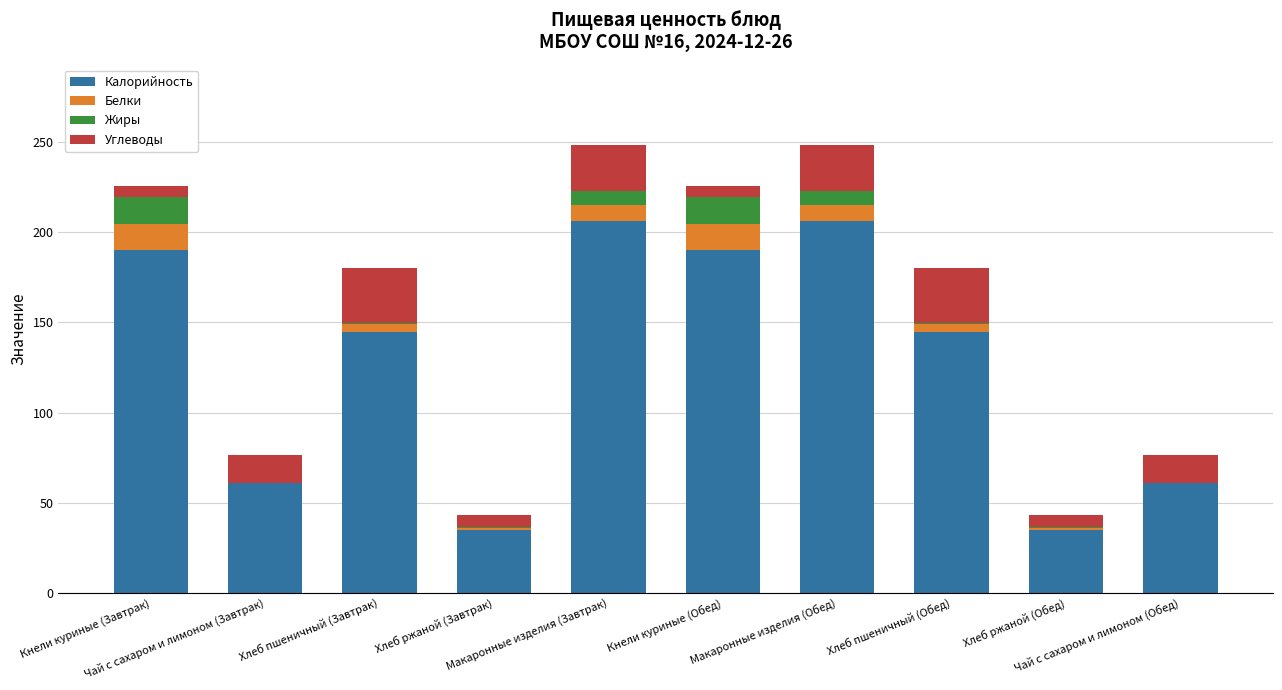

What are all the series names shown in the legend?

Калорийность, Белки, Жиры, Углеводы